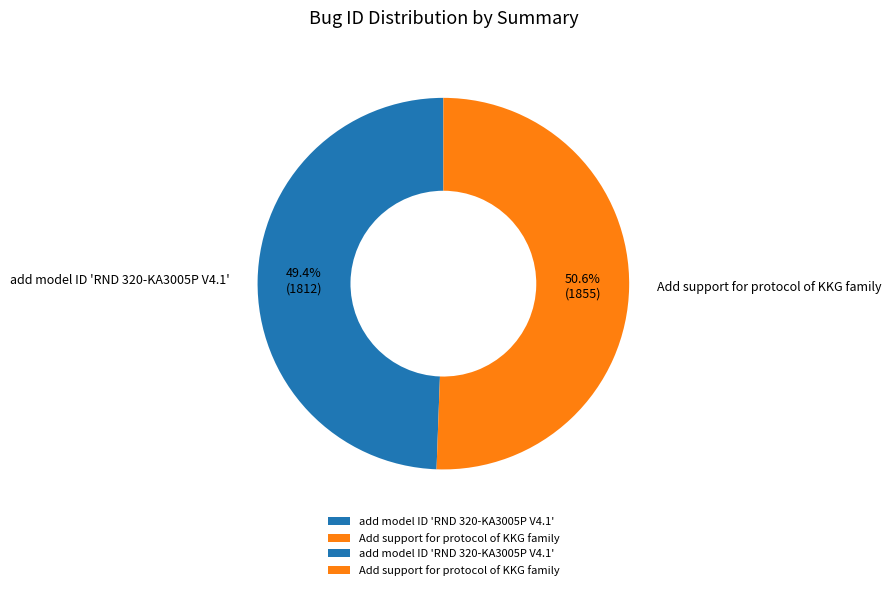

What portion of the pie excludes Add support for protocol of KKG family?

49.4%